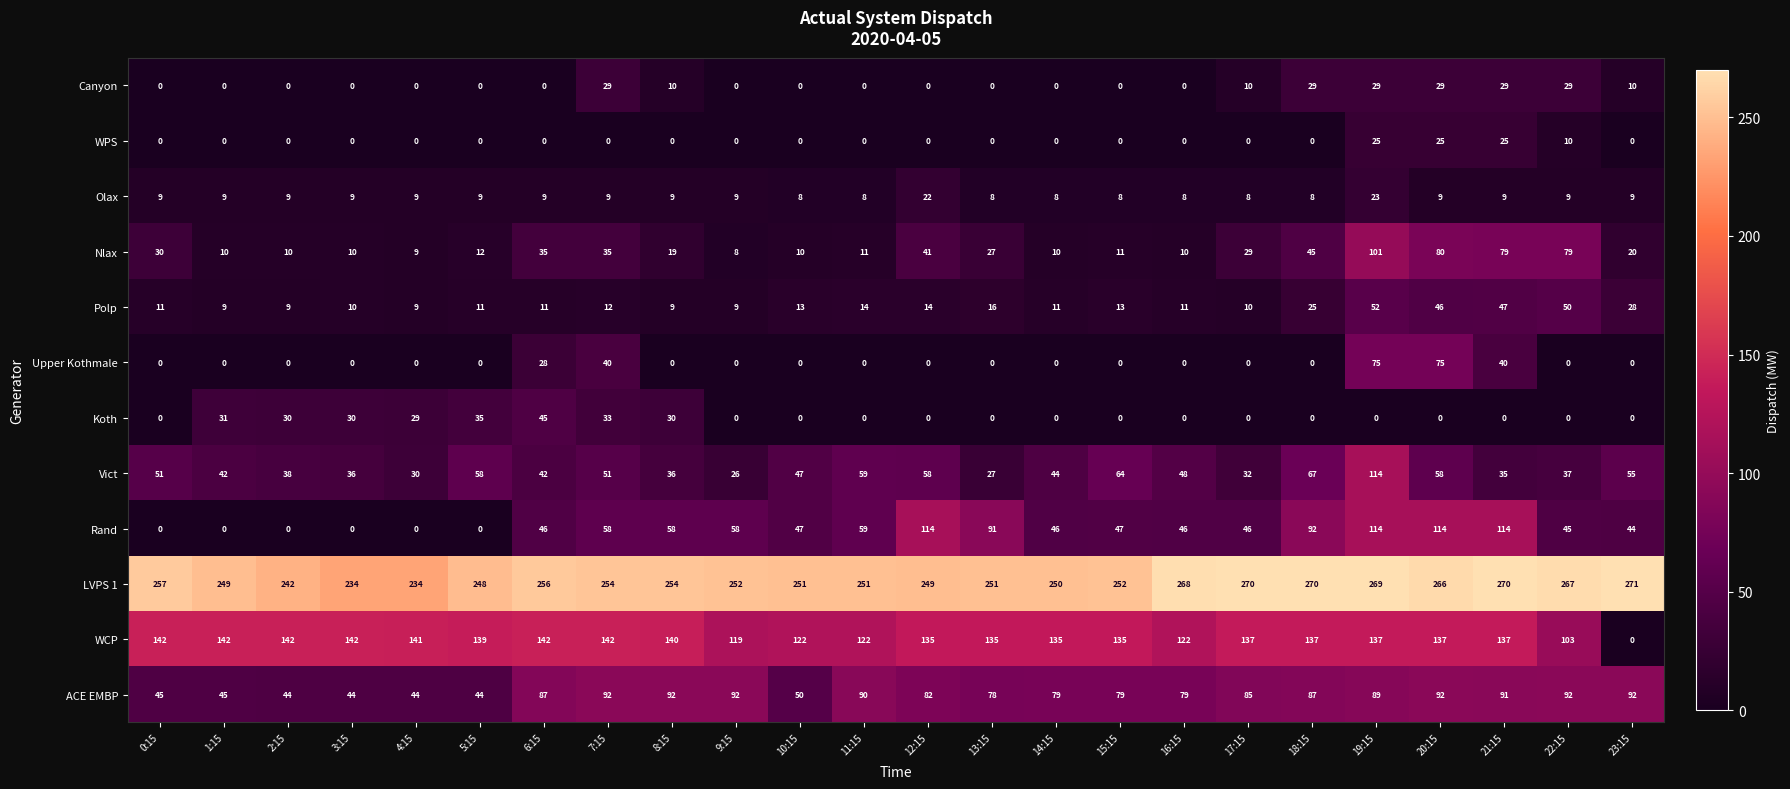

True or false: Olax has a value of 13 at 2:15.

False